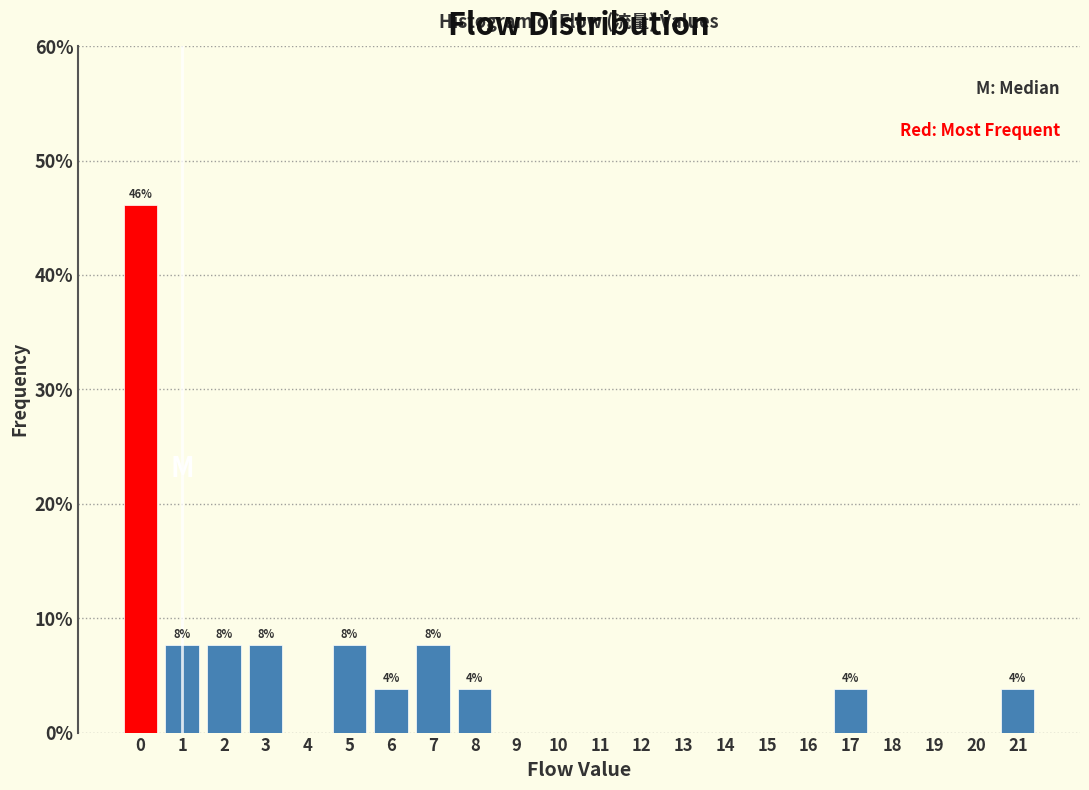

Over which range of the x-axis is the bar tallest?

-0.5 to 0.5